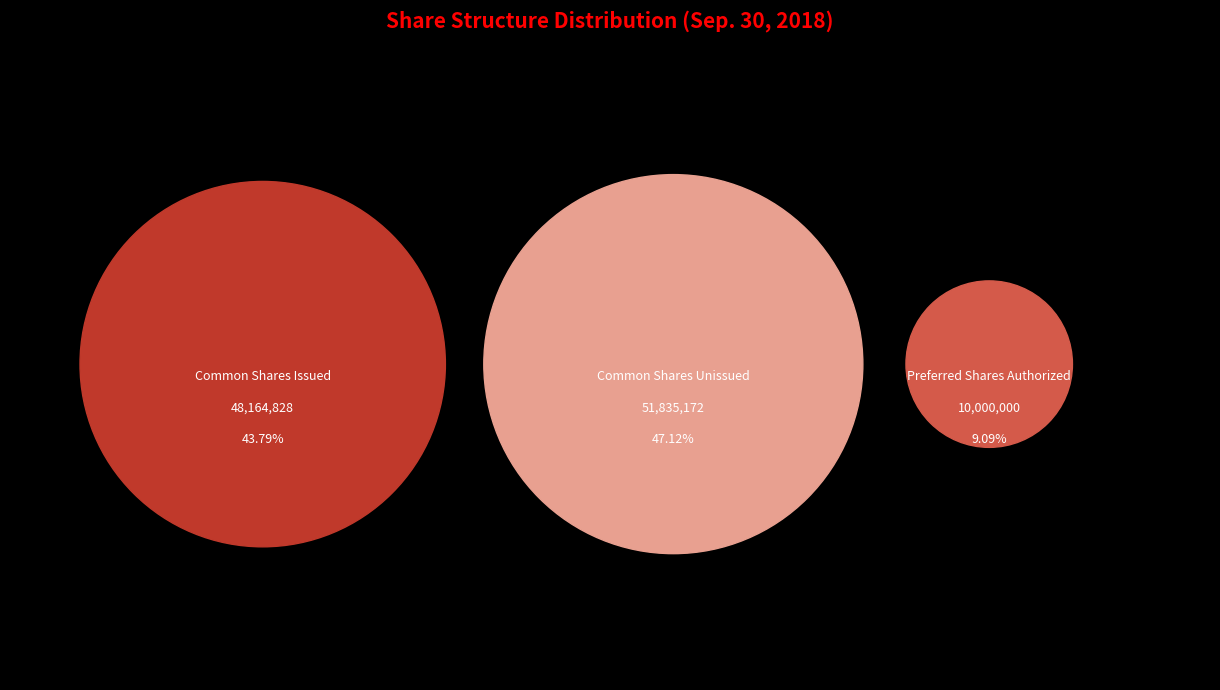

How many slices are in this pie chart?

3